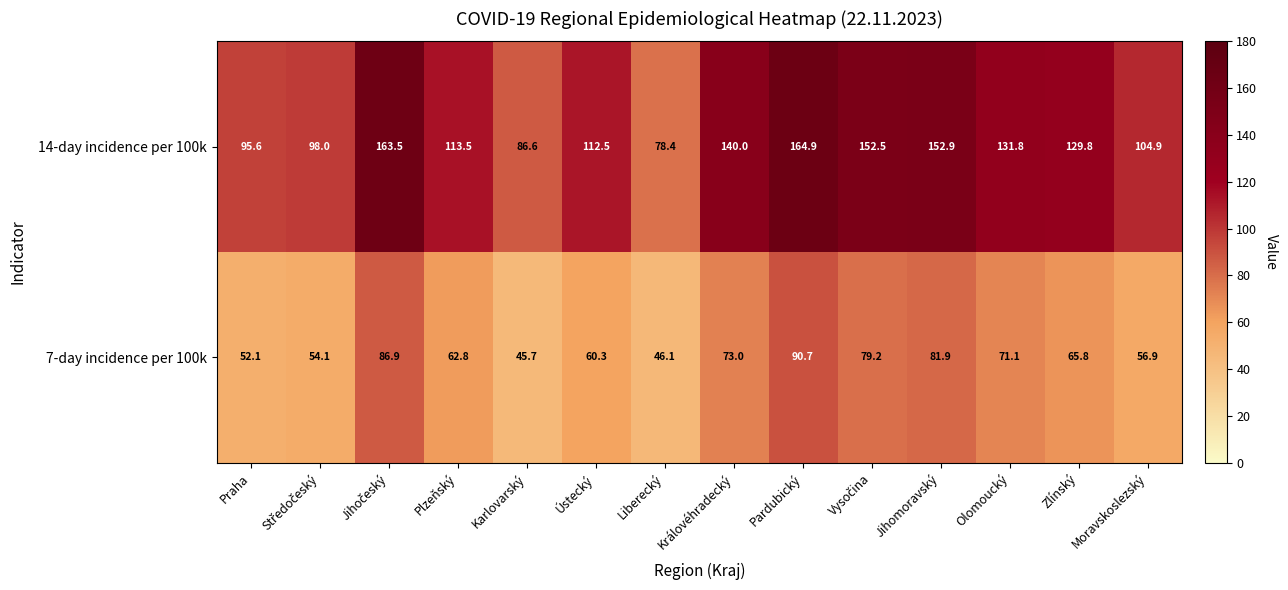

What is the sum of the 14-day incidence per 100k values at Olomoucký and Karlovarský?

218.4